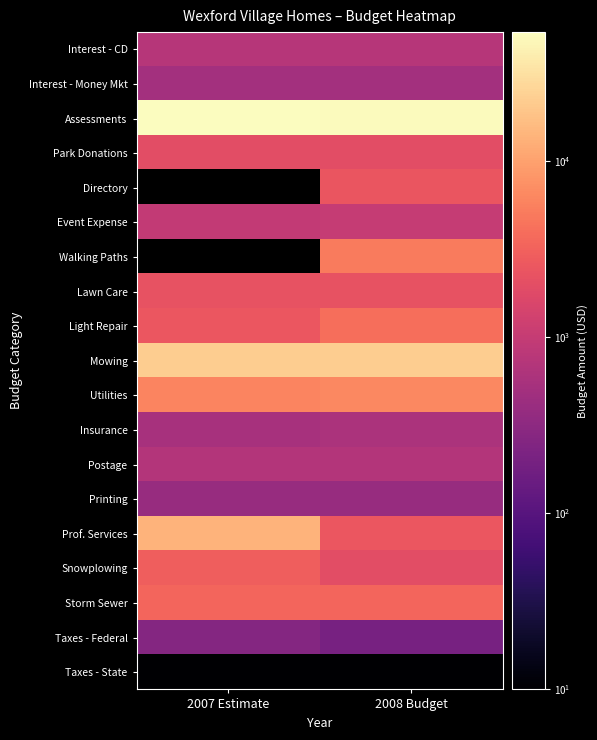

Rank the categories by Prof. Services value from lowest to highest.

2008 Budget, 2007 Estimate